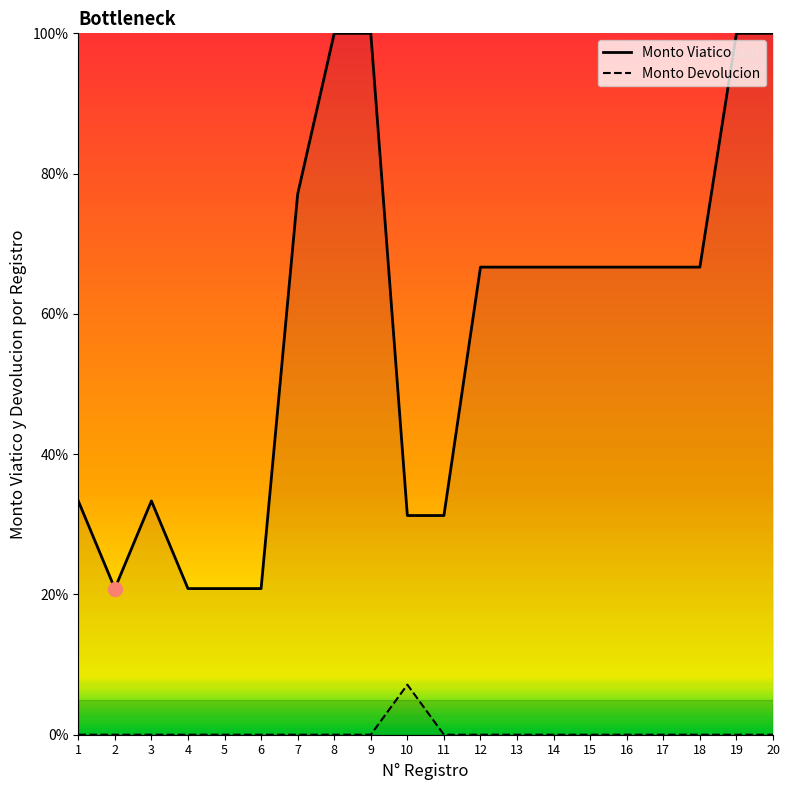

Which has a higher value, 11 or 8?

8